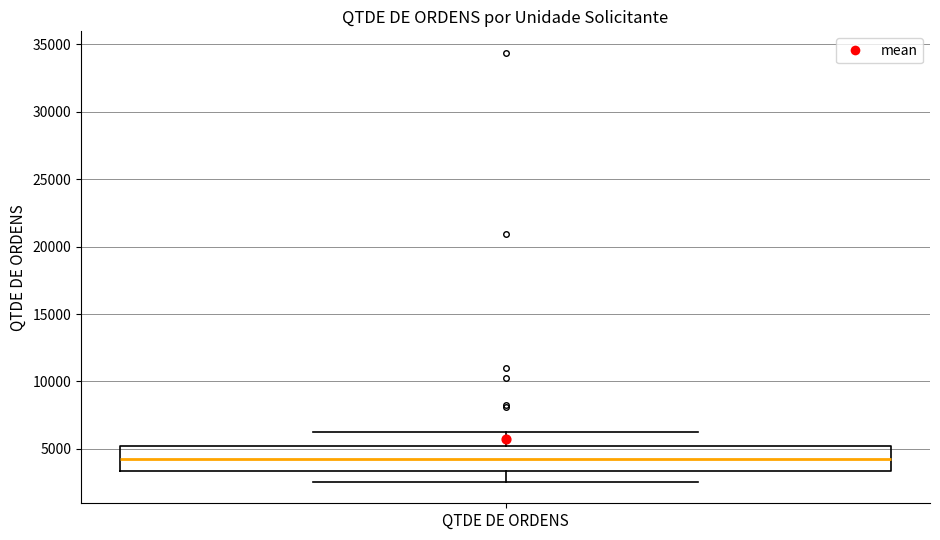

Transcribe this box plot: give where the median line is, the range the box spans, and where the two whiskers end, as read against the y-axis. The values are not printed on the chart, so give them approximately, as read against the axis.

median 4500, box 3500 to 5000, whiskers 2500 to 6500